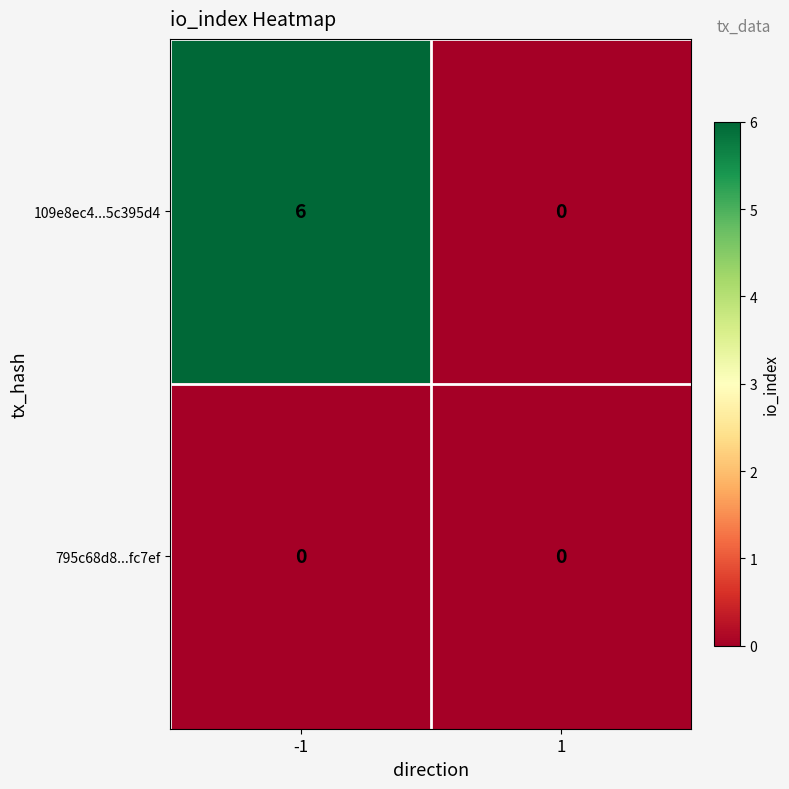

True or false: 109e8ec4...5c395d4 has a value of 2 at 1.

False